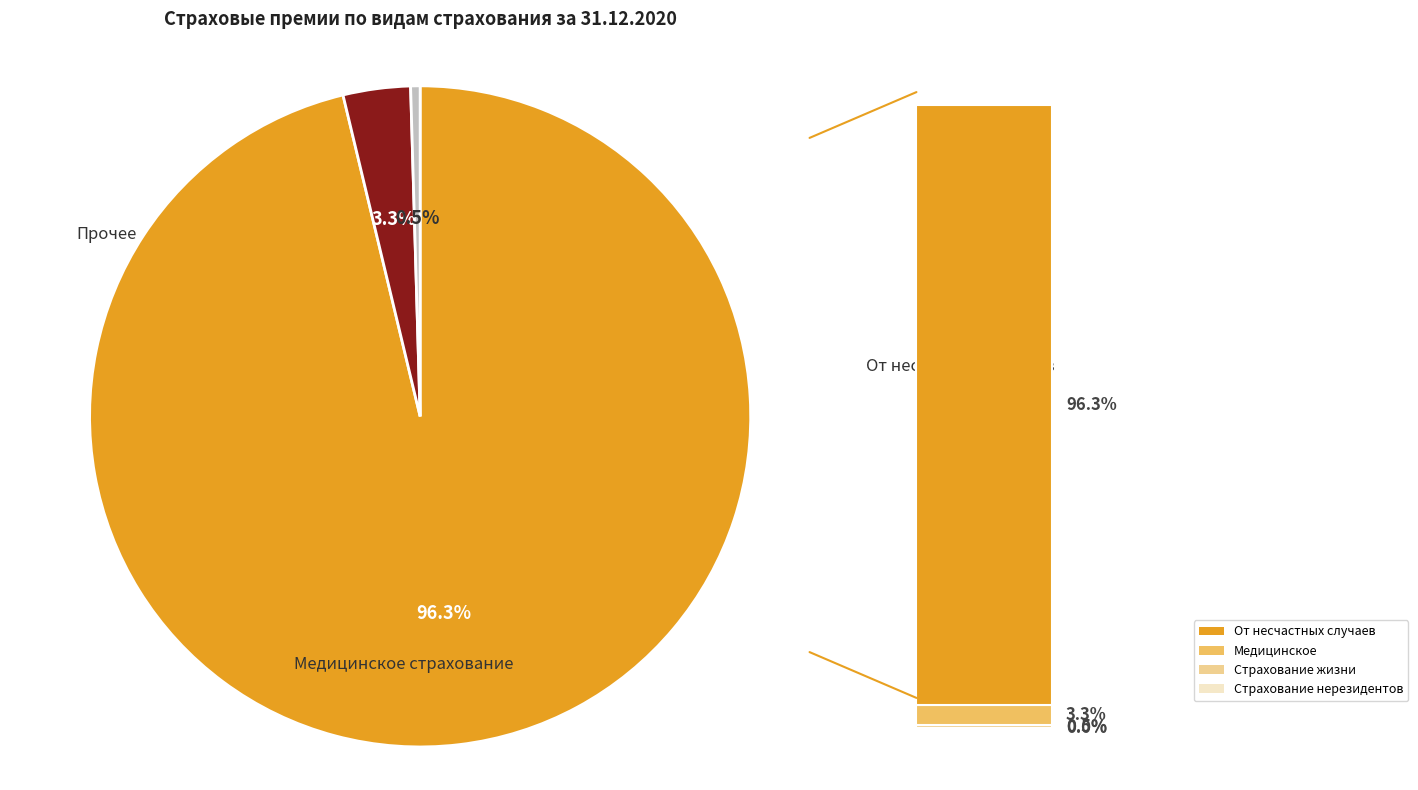

Is there any slice that represents more than half of the pie?

Yes